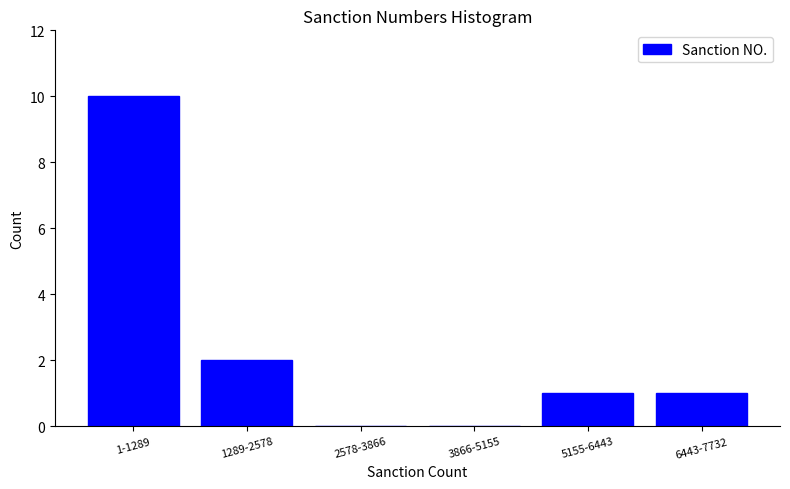

Reading left to right, transcribe all the data shown in this chart.

1-1289=10	1289-2578=2	2578-3866=0	3866-5155=0	5155-6443=1	6443-7732=1